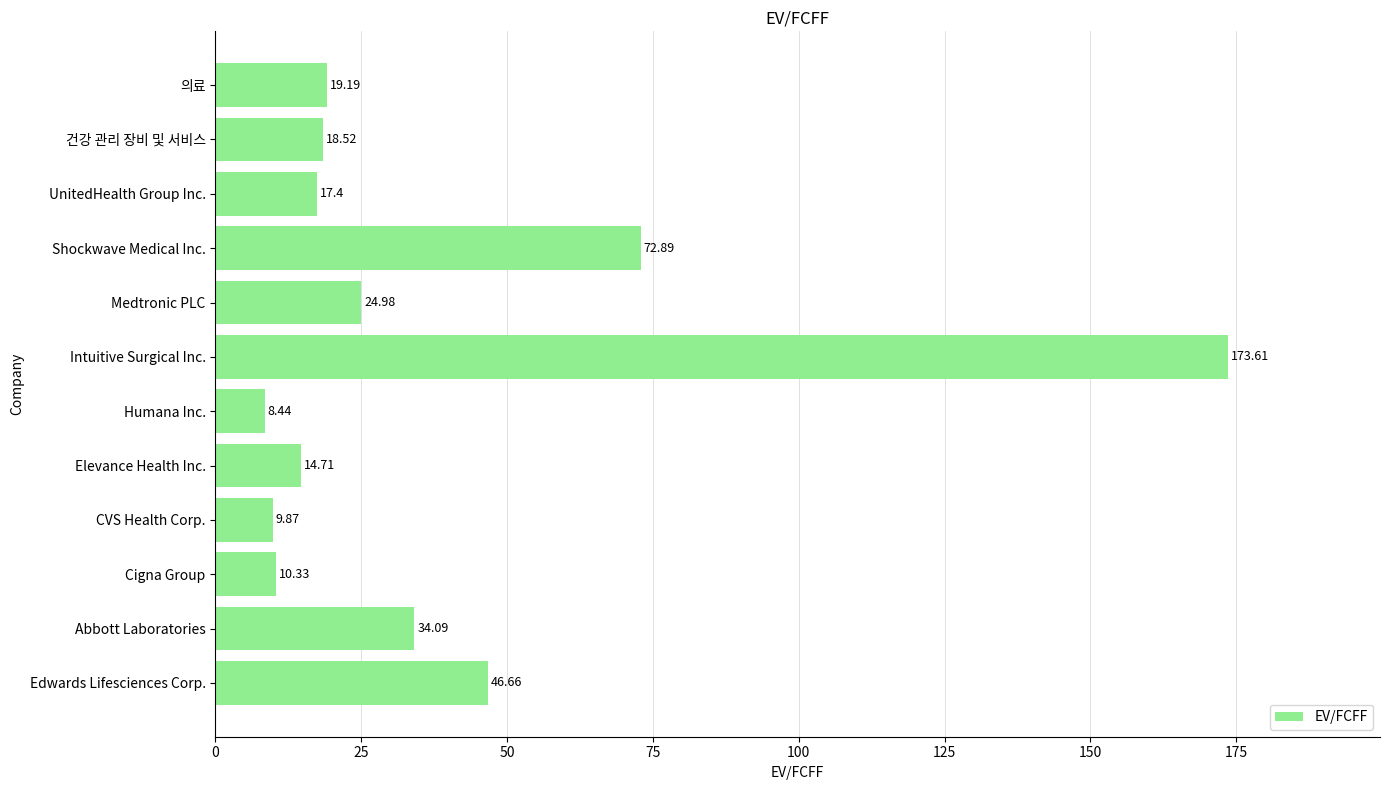

How many data points does each series have?

12